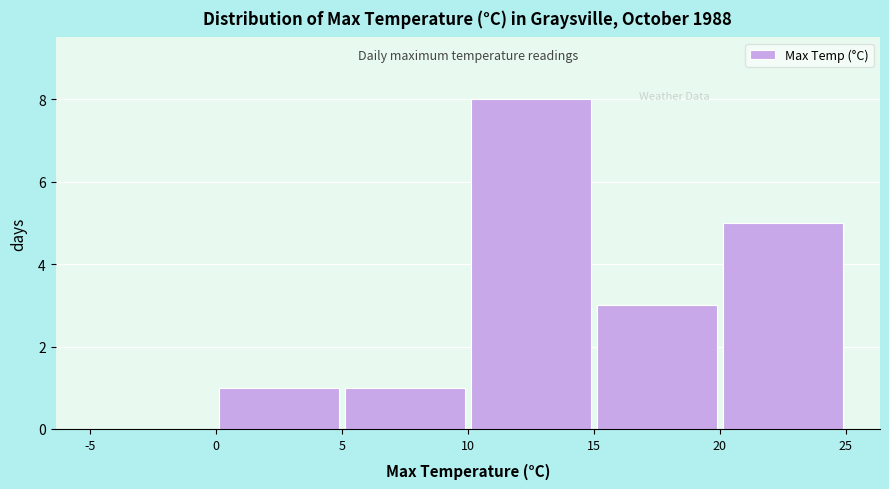

Reading left to right, transcribe this chart: for each bar, give the range it covers on the x-axis and its height. The values are not printed on the chart, so give them approximately, as read against the axis.

-5 to 0: 0
0 to 5: 1
5 to 10: 1
10 to 15: 8
15 to 20: 3
20 to 25: 5